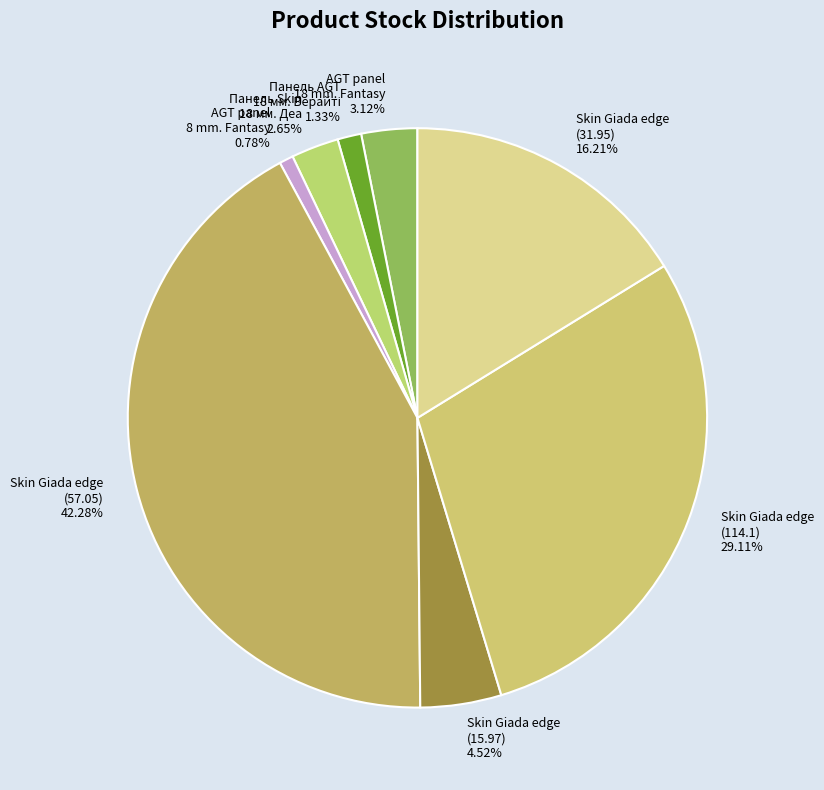

What is the smallest slice in the pie chart?

AGT panel 8 mm. Fantasy